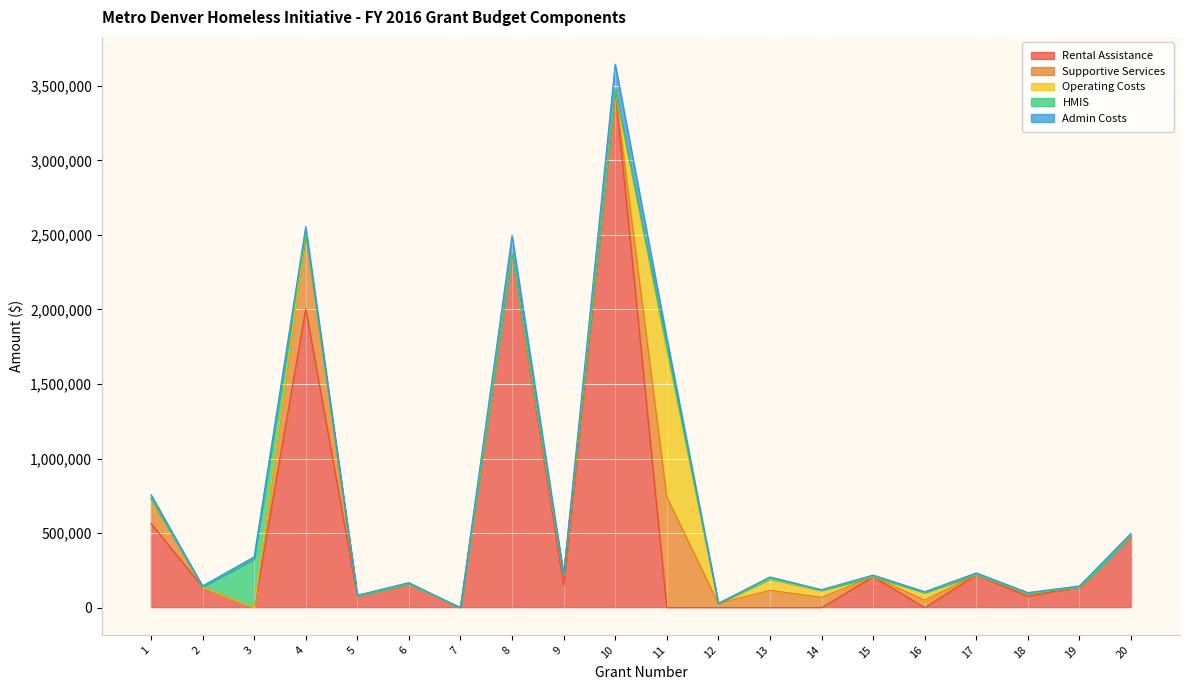

How many lines are shown in the chart?

5